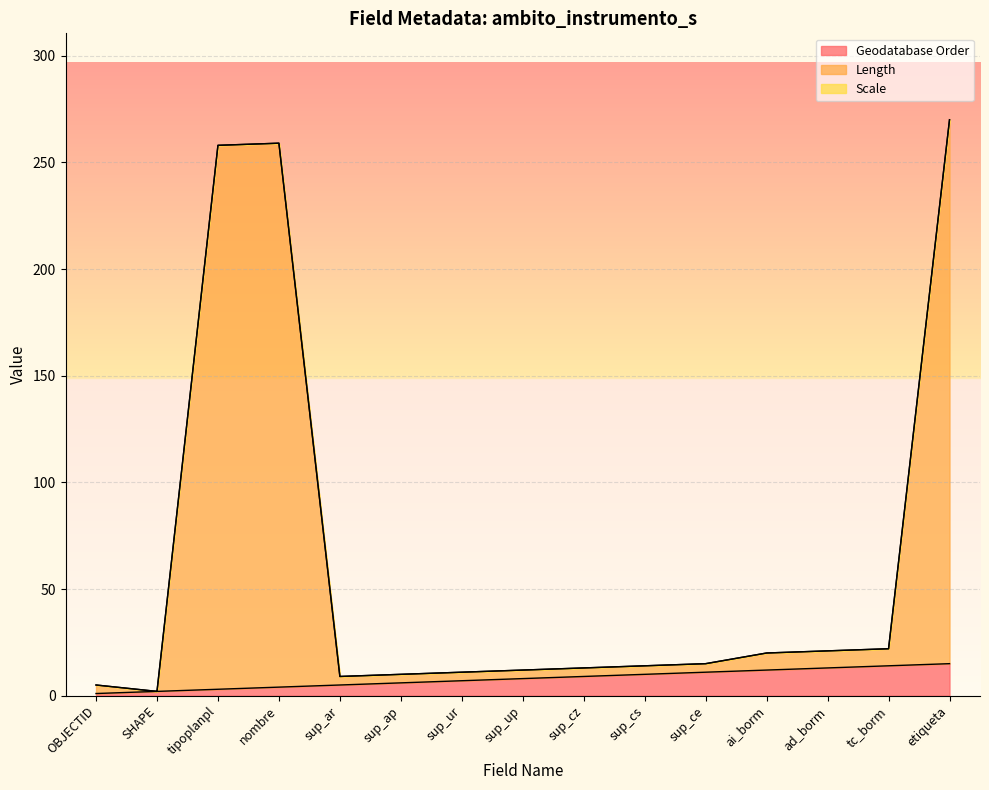

Reading left to right, what are all the values shown in this chart?

Geodatabase Order: 1	2	3	4	5	6	7	8	9	10	11	12	13	14	15
Length: 5	2	258	259	9	10	11	12	13	14	15	20	21	22	270